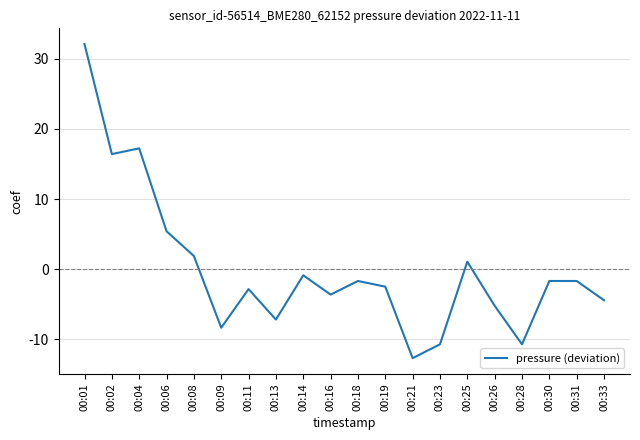

The chart shows a value of 9.1 at 00:06. True or false?

False